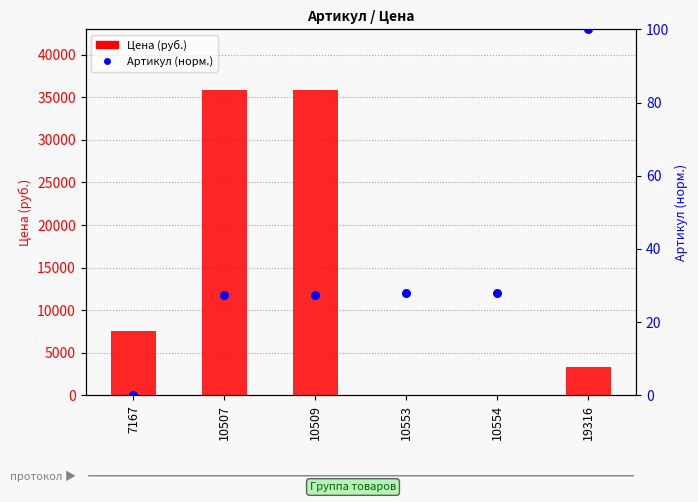

Is the value of Артикул (норм.) at 7167 greater than the value of Цена (руб.) at 10554?

No